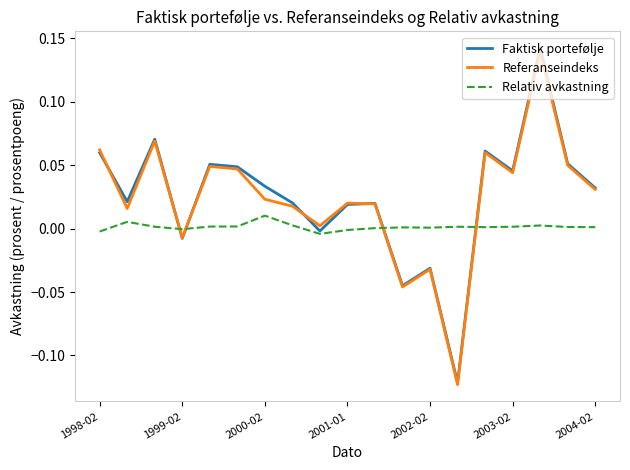

Which series has the widest spread of values?

Faktisk portefølje